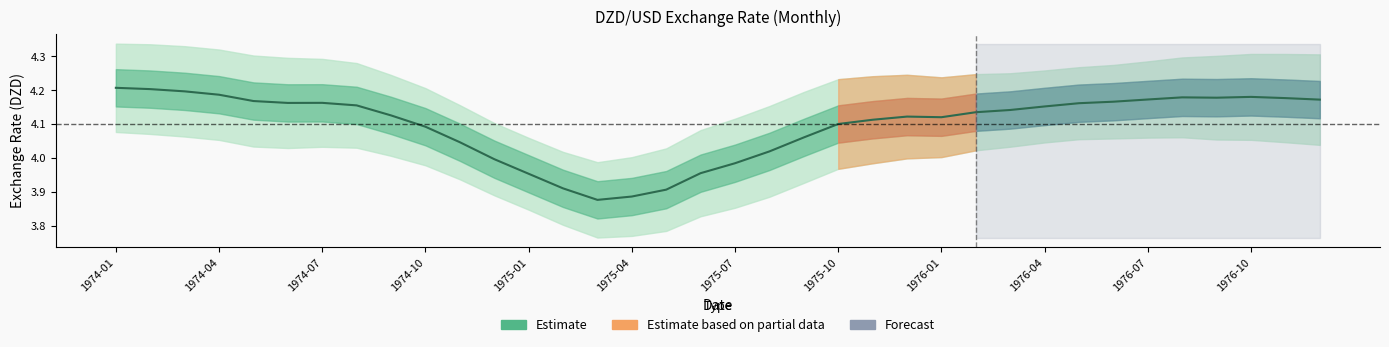

What is the greatest value displayed?

4.2